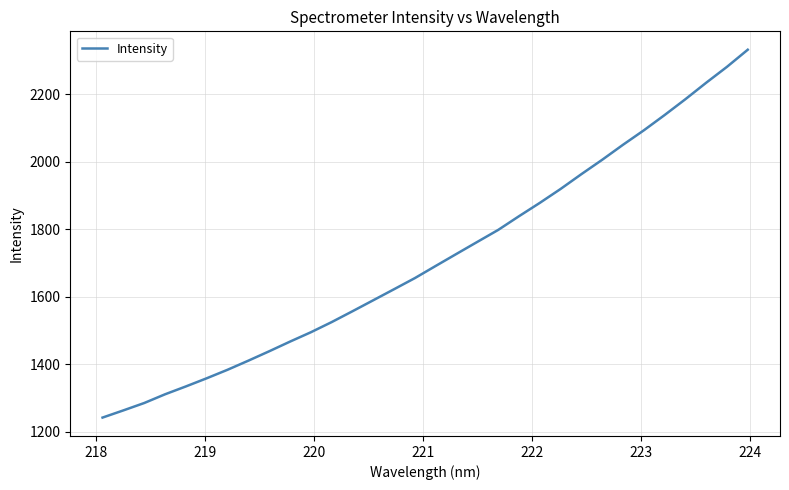

What is the greatest value displayed?

2332.7